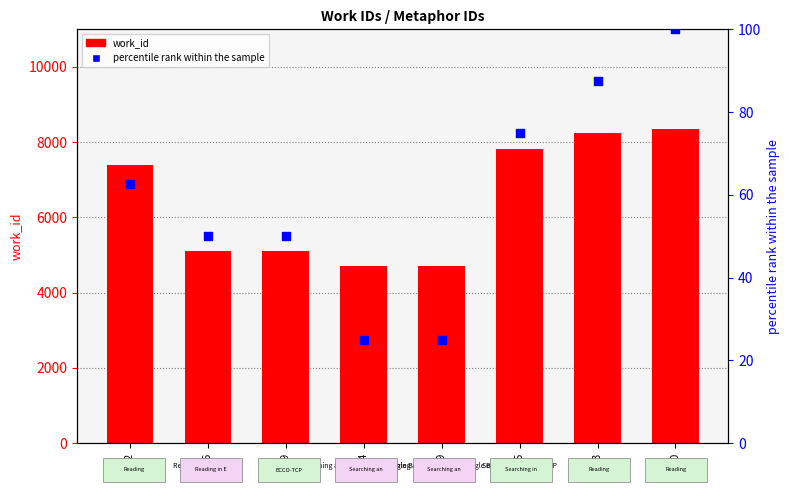

Which series reaches the maximum Y coordinate?

work_id